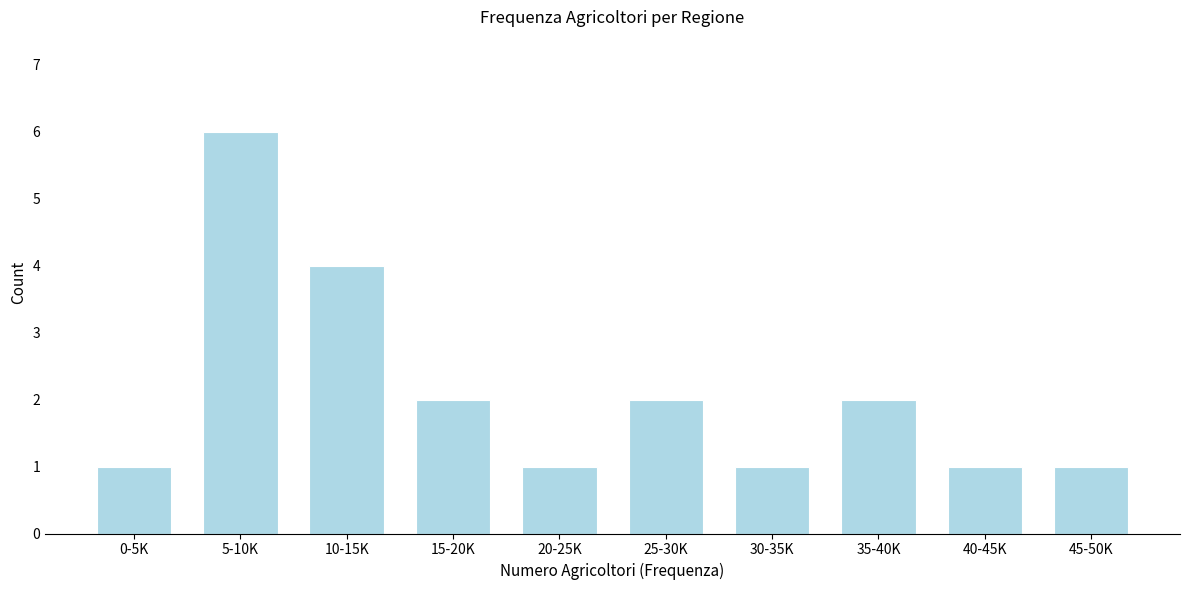

Reading left to right, extract all data points from this chart.

0-5K=1	5-10K=6	10-15K=4	15-20K=2	20-25K=1	25-30K=2	30-35K=1	35-40K=2	40-45K=1	45-50K=1